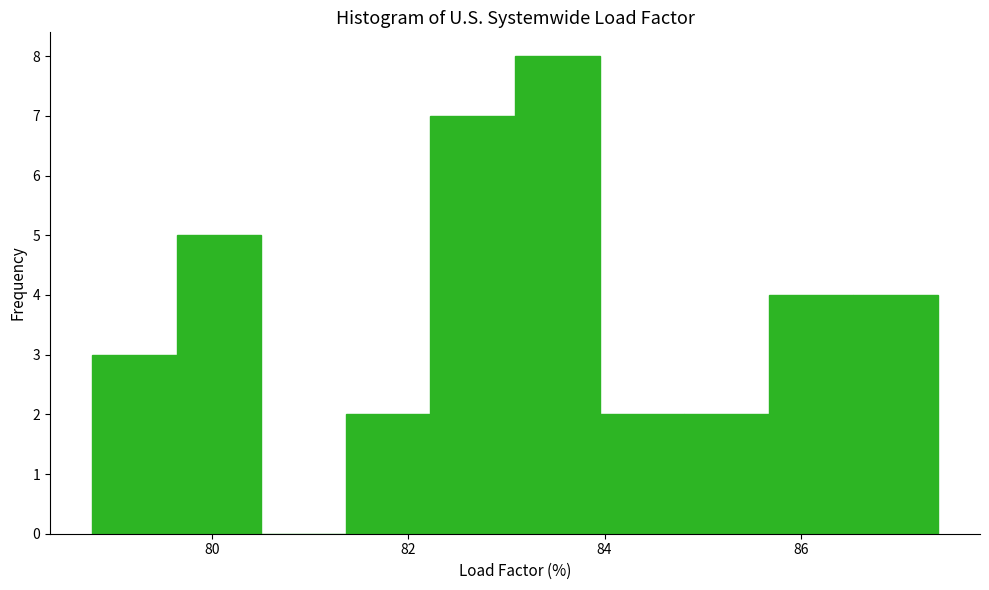

Reading left to right, list every bar in this chart as the range it spans on the x-axis followed by its height. Neither the bar edges nor the heights are printed on the chart, so give them approximately, as read against the axes.

78.8 to 79.6: 3
79.6 to 80.6: 5
80.6 to 81.4: 0
81.4 to 82.2: 2
82.2 to 83.0: 7
83.0 to 84.0: 8
84.0 to 84.8: 2
84.8 to 85.6: 2
85.6 to 86.6: 4
86.6 to 87.4: 4